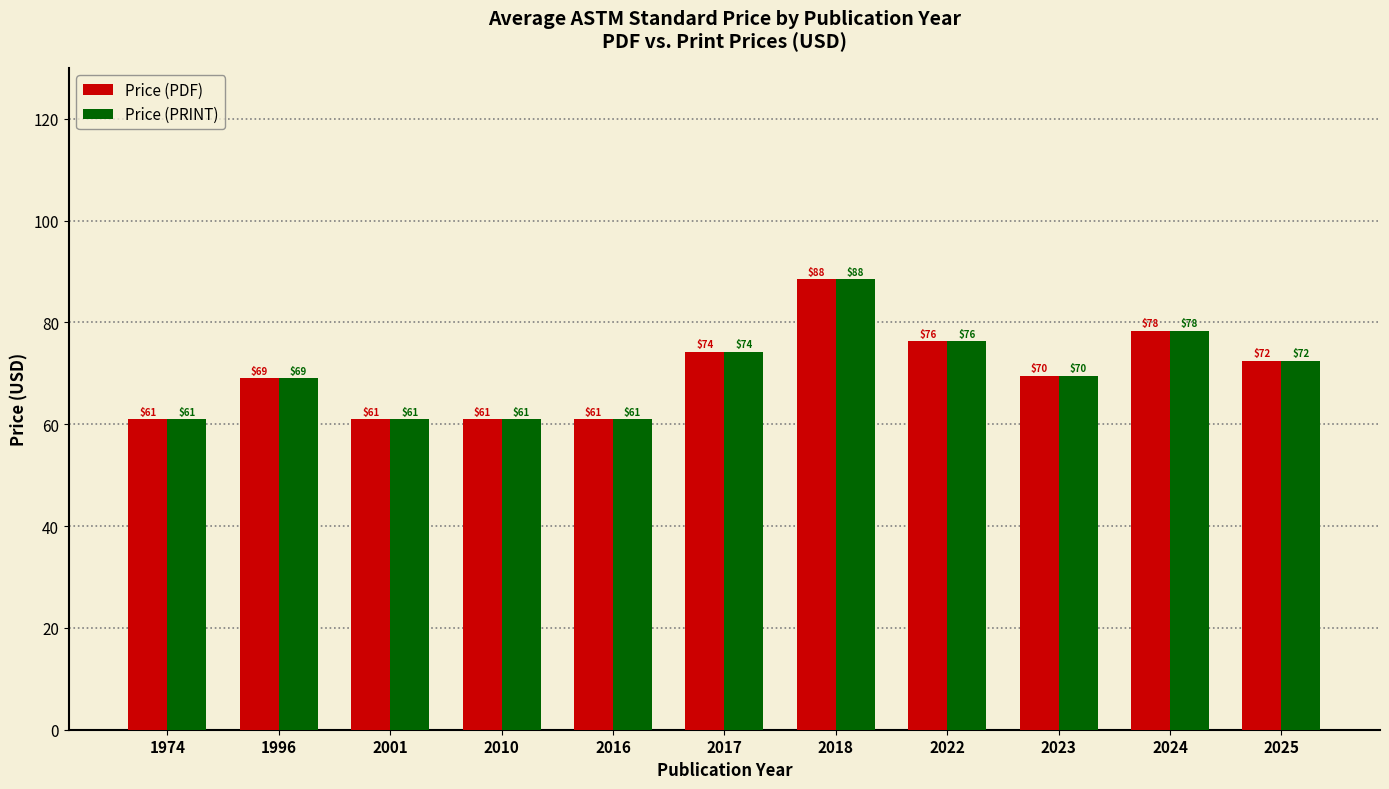

How many bars are there in each group?

2